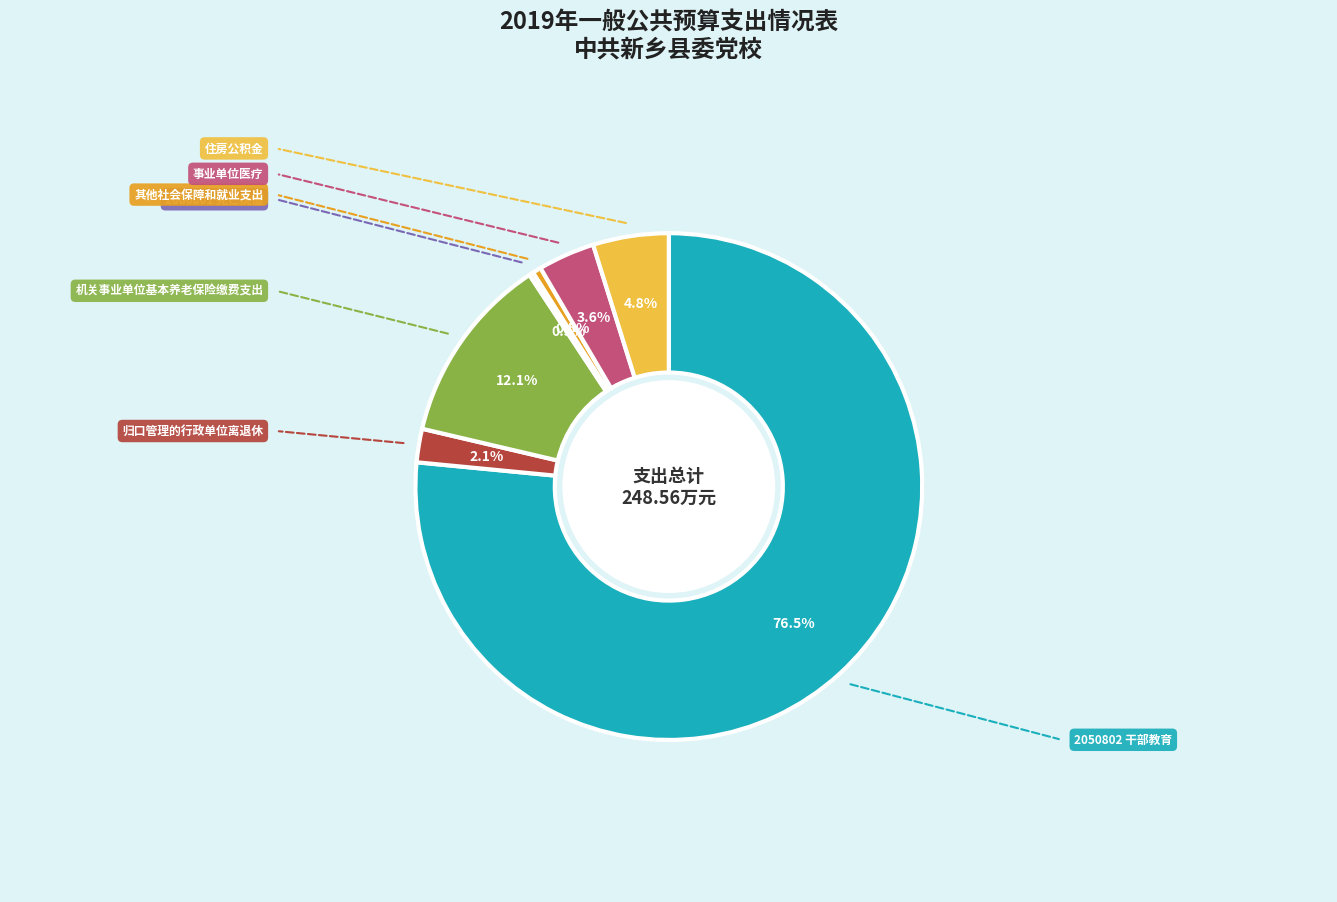

Does any single category account for the majority?

Yes